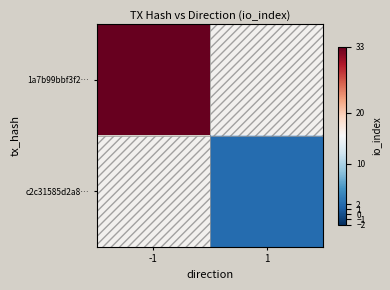

Is the value of 1a7b99bbf3f2… at -1 greater than the value of c2c31585d2a8… at -1?

No